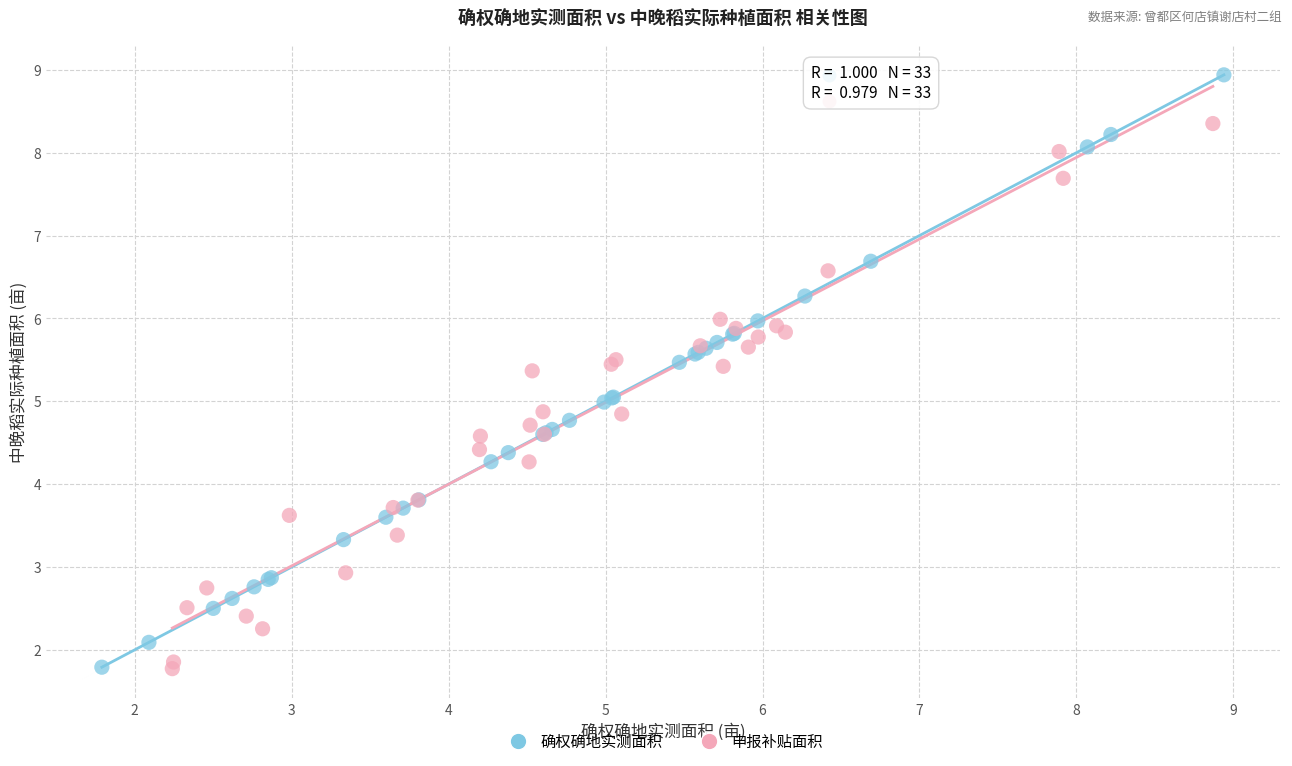

Which series reaches the maximum Y coordinate?

确权确地实测面积